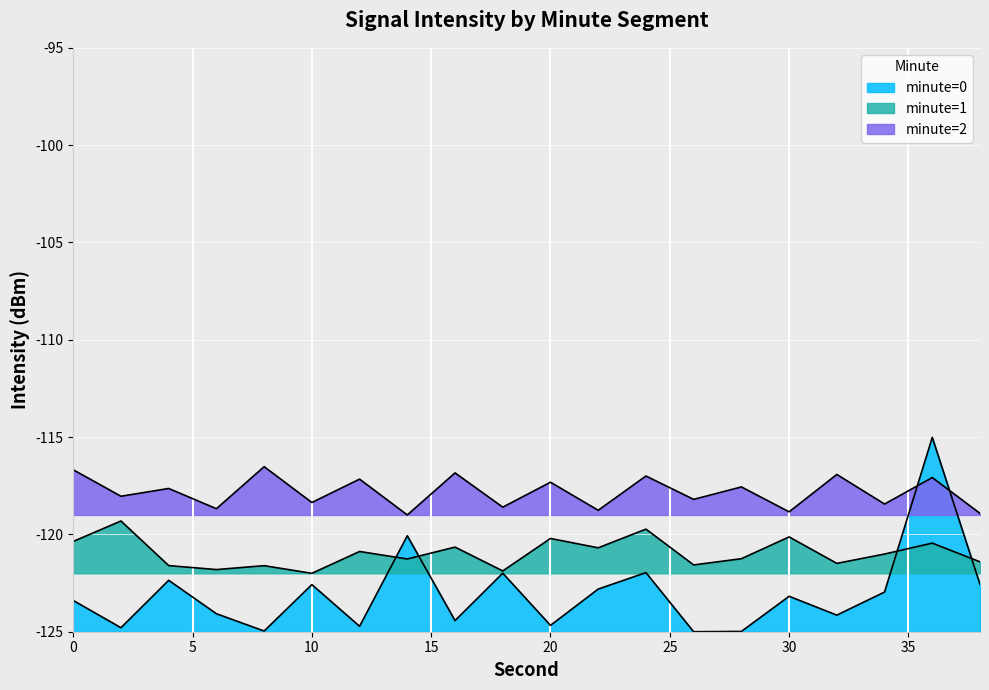

Does the chart display data point markers on the line(s)?

No